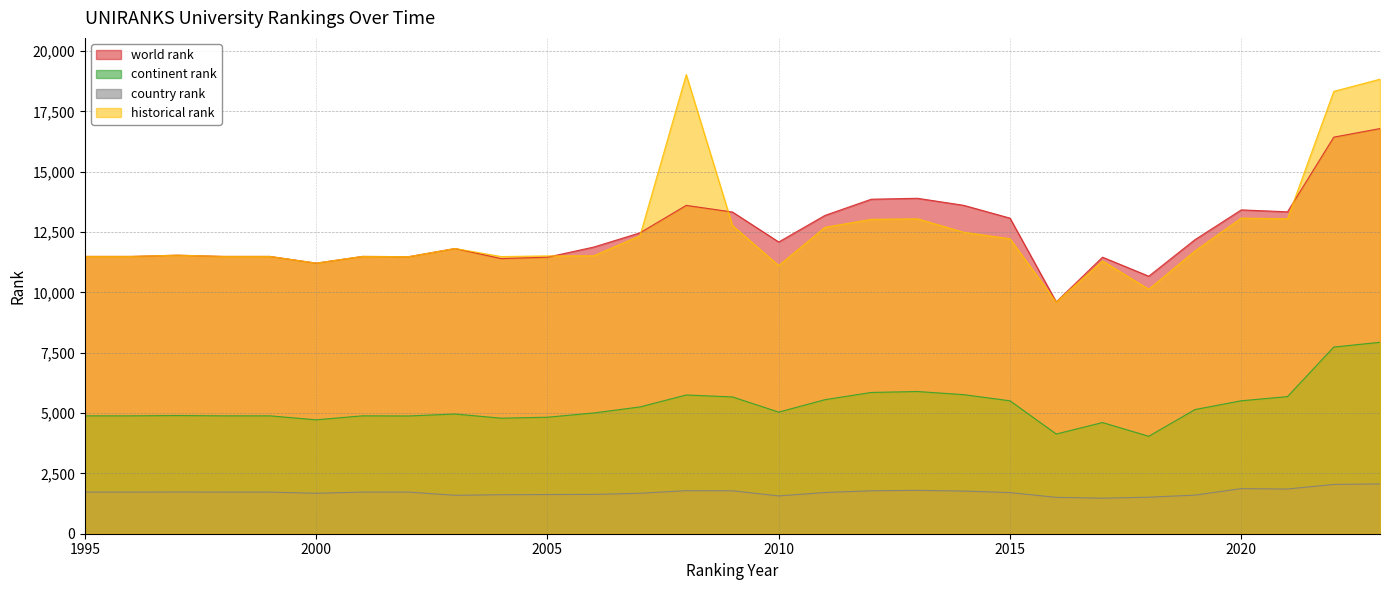

Rank the categories by historical rank value from highest to lowest.

2008, 2023, 2022, 2020, 2021, 2013, 2012, 2009, 2011, 2014, 2007, 2015, 2003, 2019, 1997, 2006, 2005, 1995, 1996, 1998, 1999, 2001, 2004, 2002, 2017, 2000, 2010, 2018, 2016